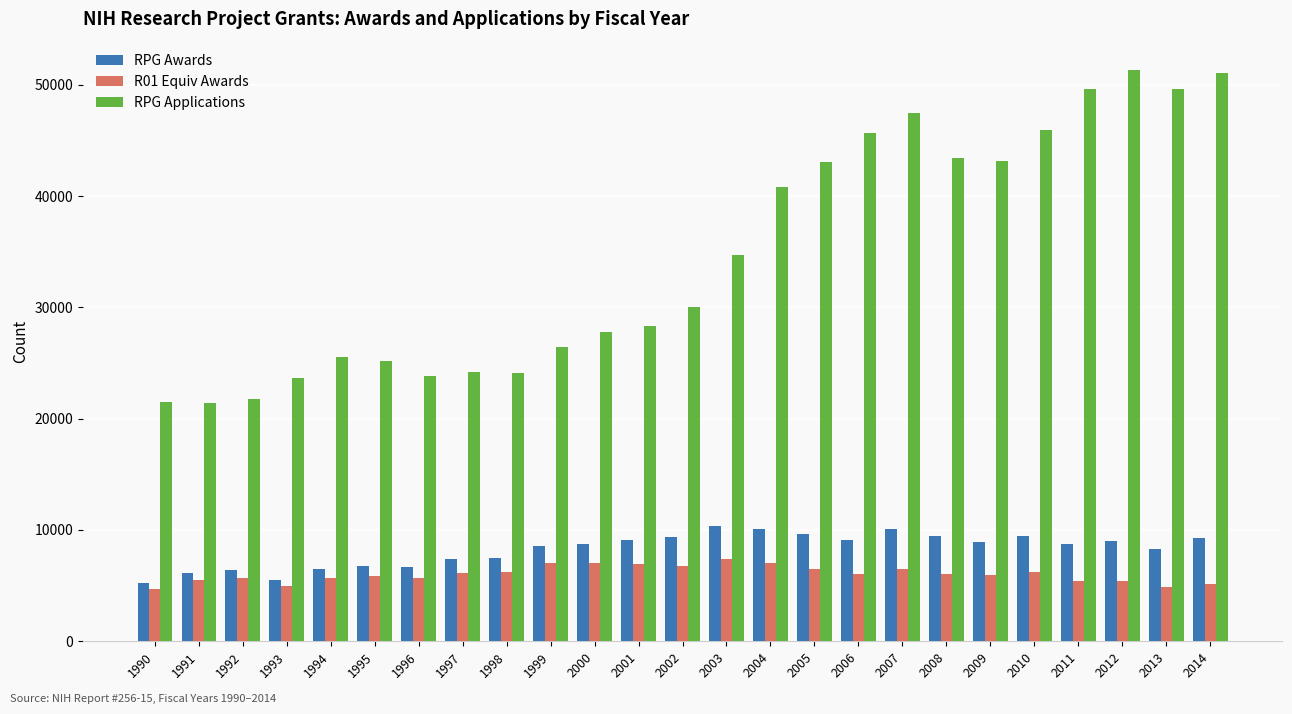

What is the value of the RPG Awards bar at the 1st from the left?

5267.0